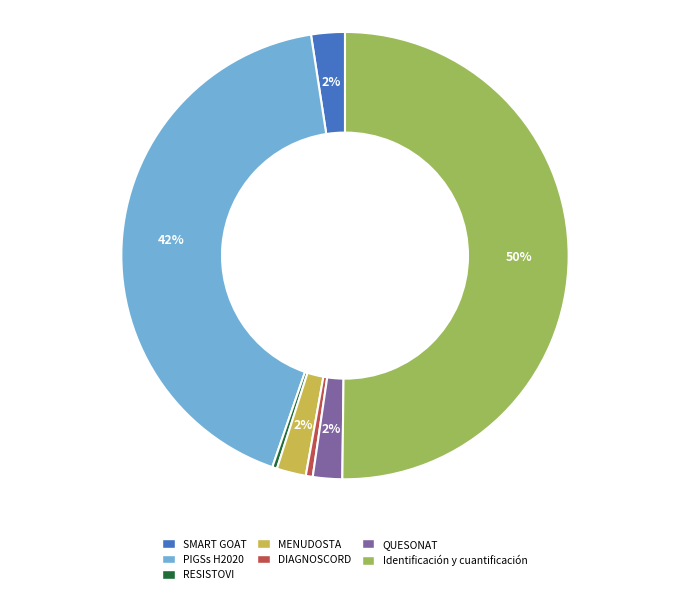

Which category accounts for the majority?

Identificación y cuantificación